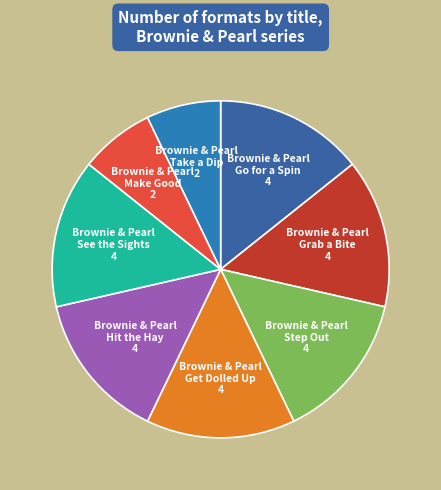

Is there a majority slice in this chart?

No